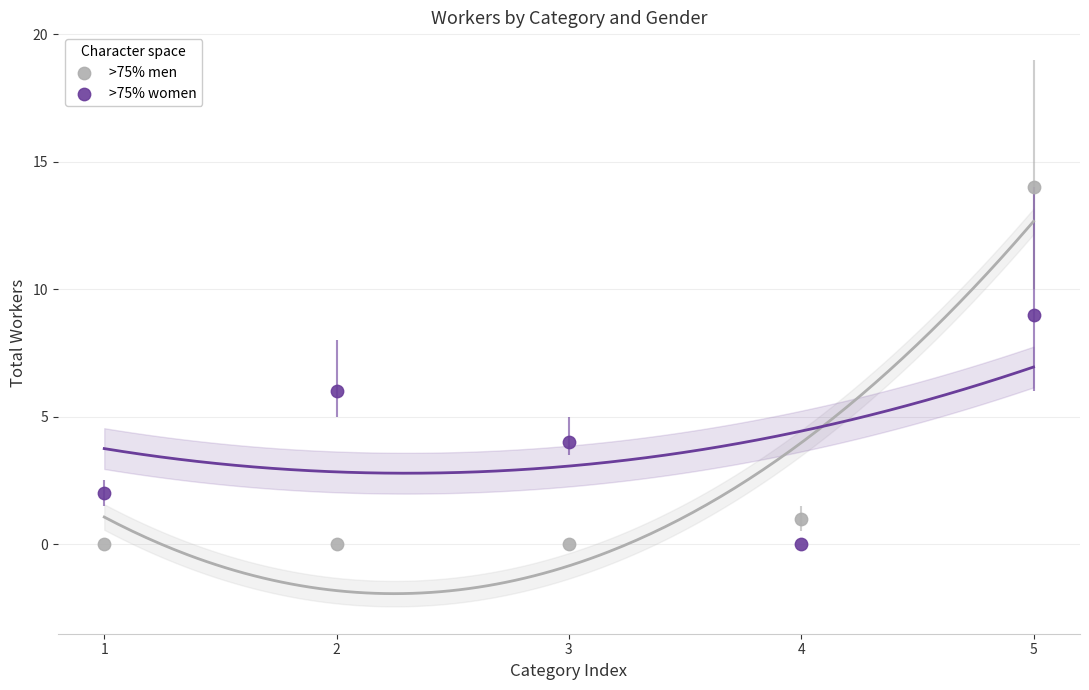

Which series reaches the maximum Y coordinate?

>75% men